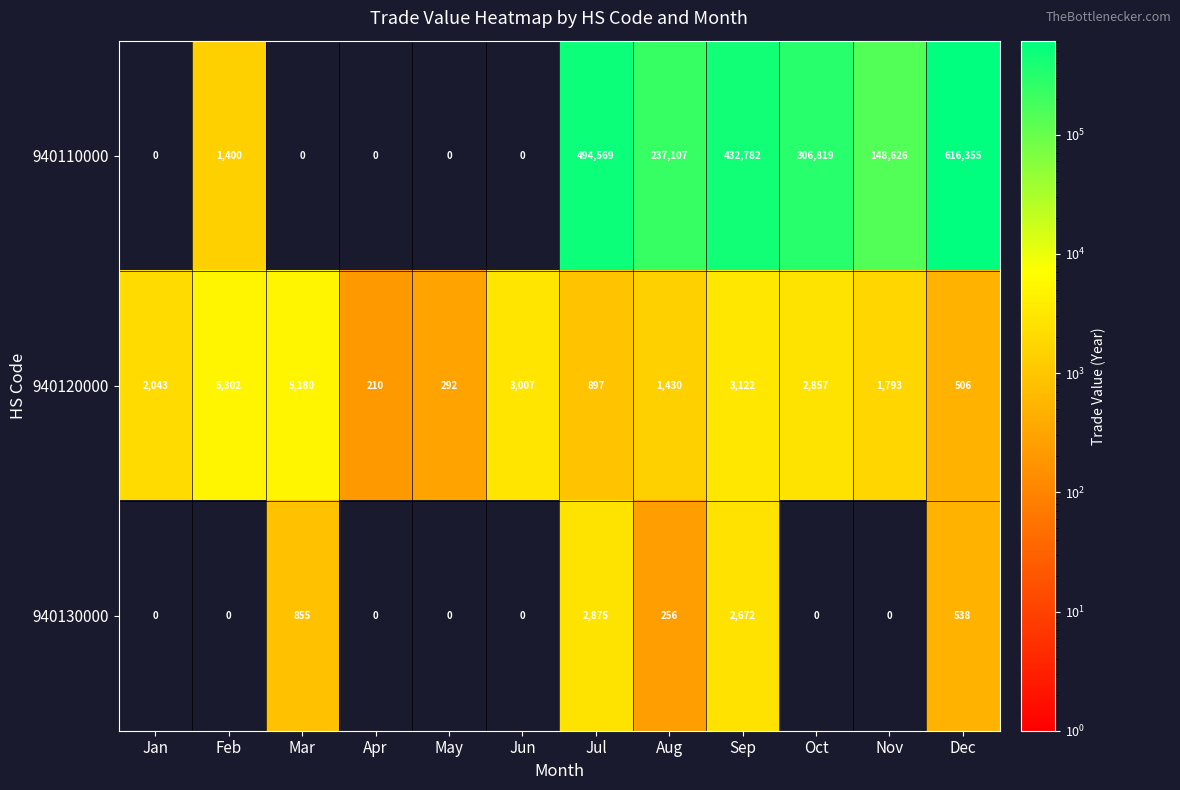

What is the greatest value displayed?

616355